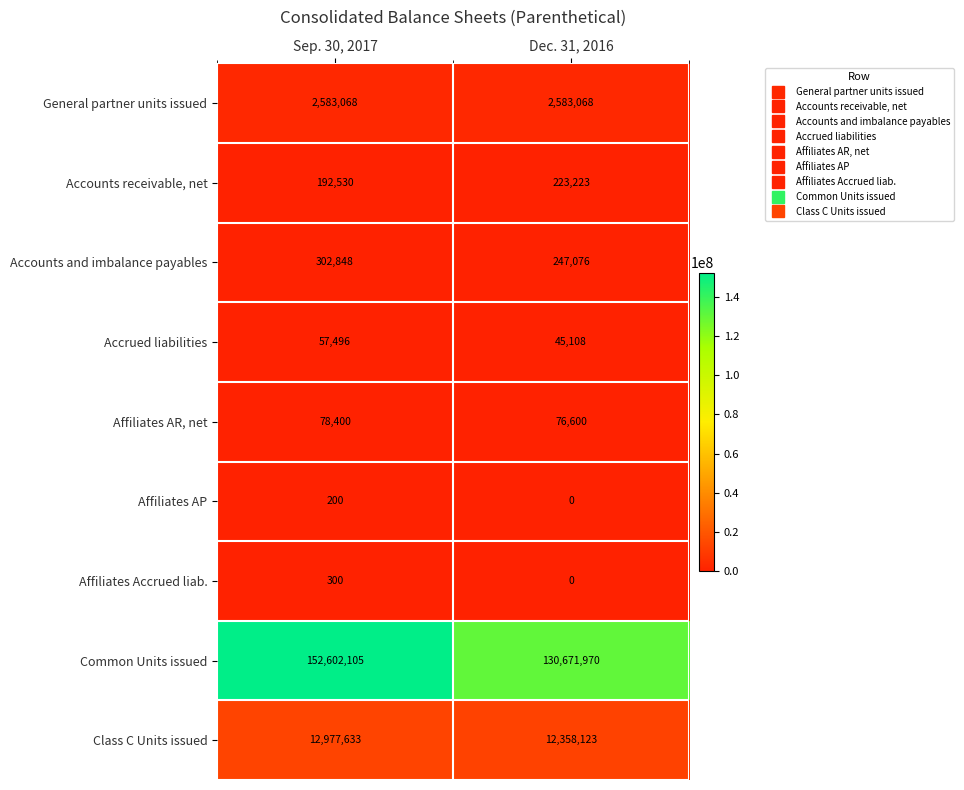

Which series has the widest spread of values?

Common Units issued